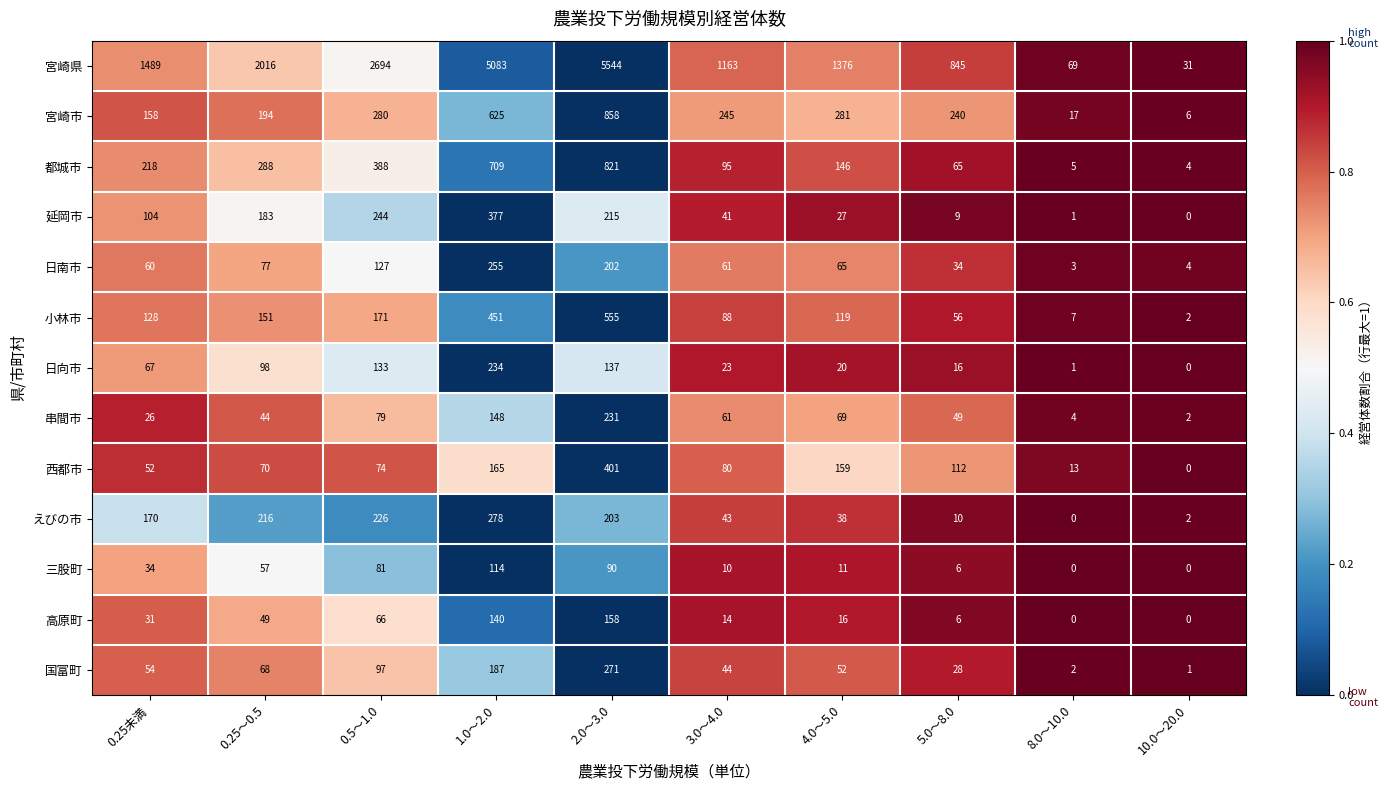

What is the total value across all series at 8.0〜10.0?

122